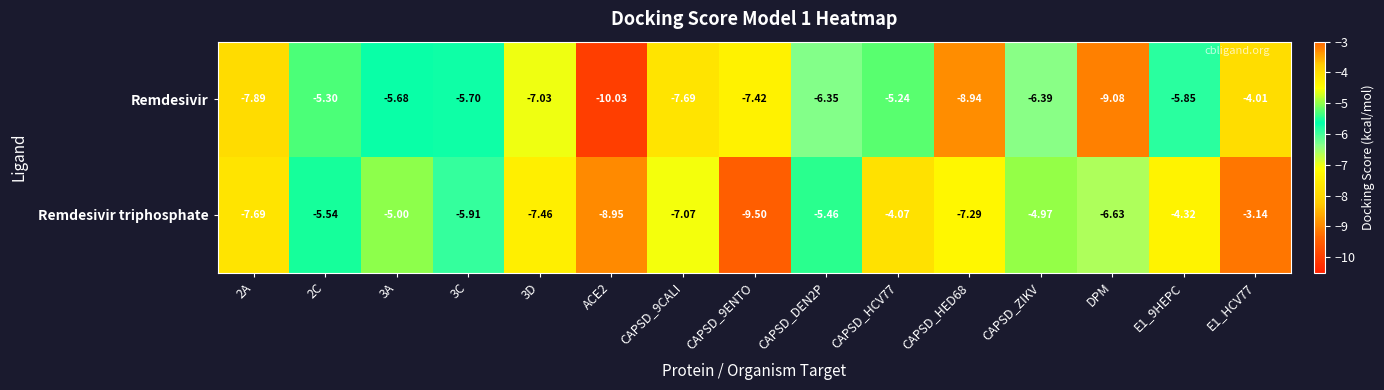

Is the value of Remdesivir at 3D greater than the value of Remdesivir triphosphate at 2A?

Yes